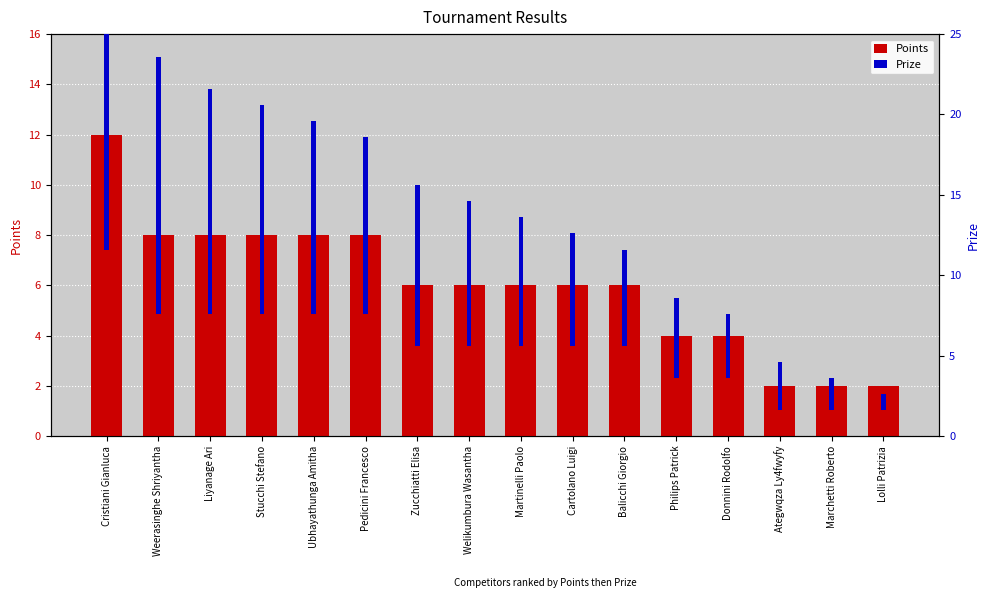

How many values in the Points series exceed 6?

6